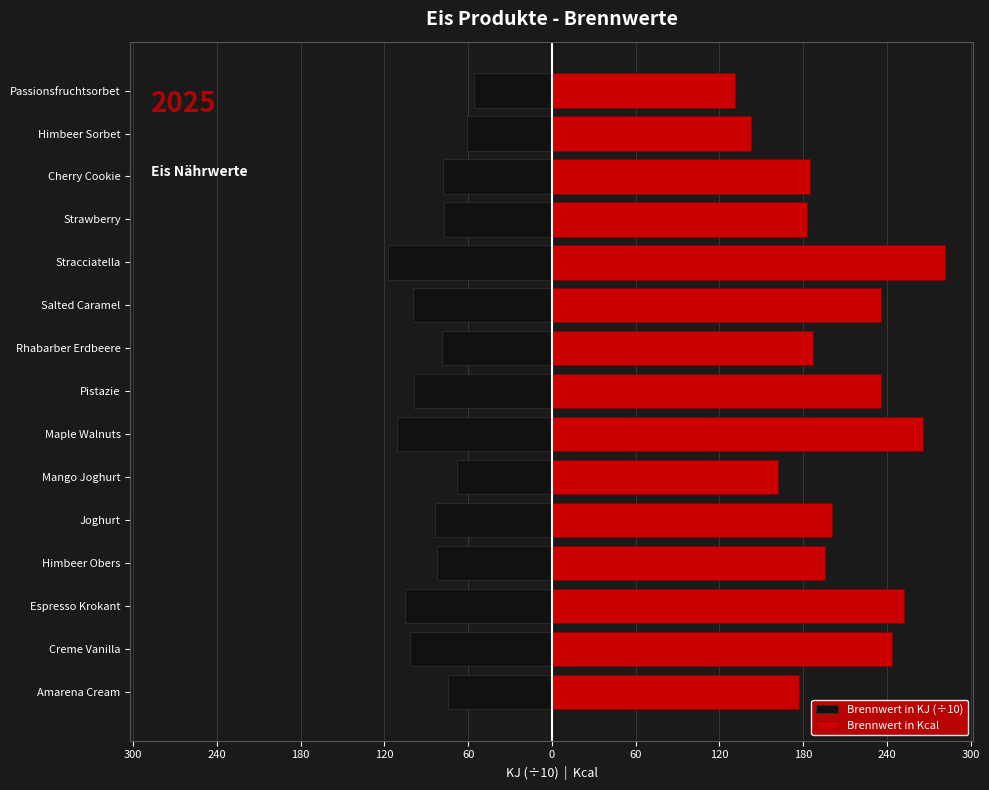

What are all the series names shown in the legend?

Brennwert in KJ (÷10), Brennwert in Kcal